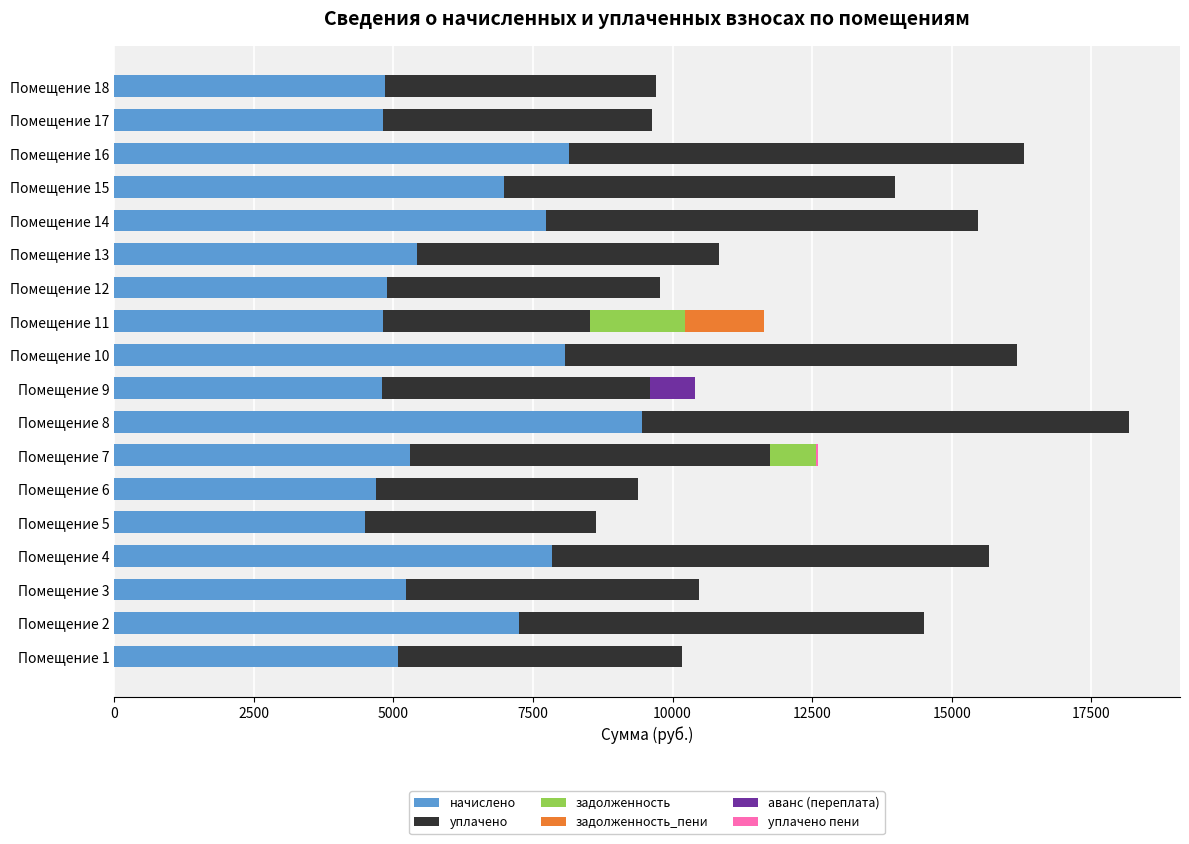

The value of начислено at Помещение 3 is 1732.6. True or false?

False